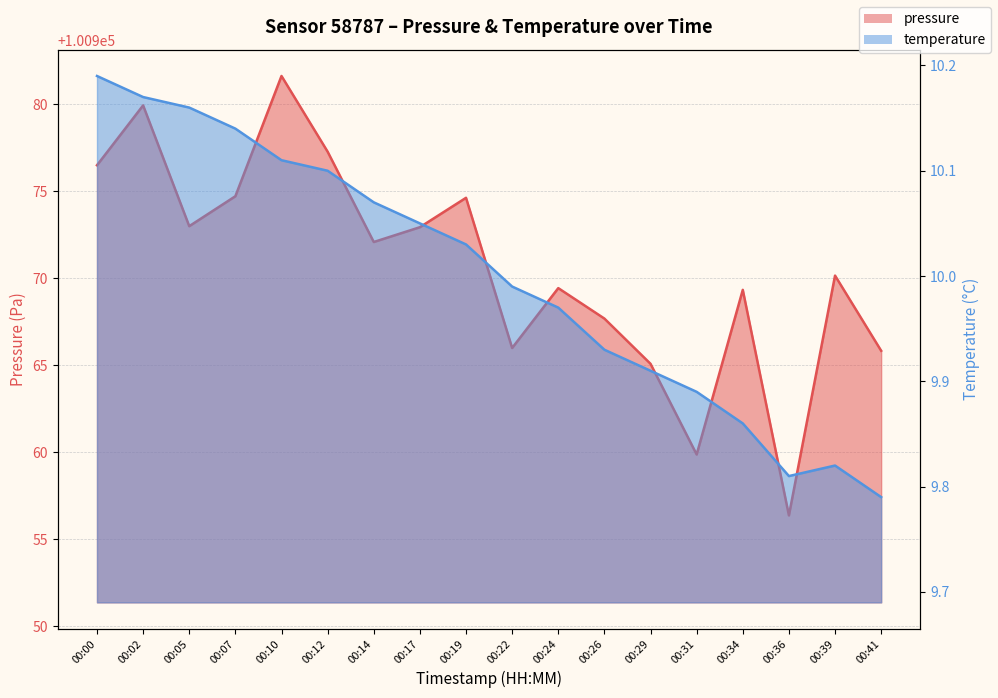

True or false: pressure has more than 0 interior local peaks.

True